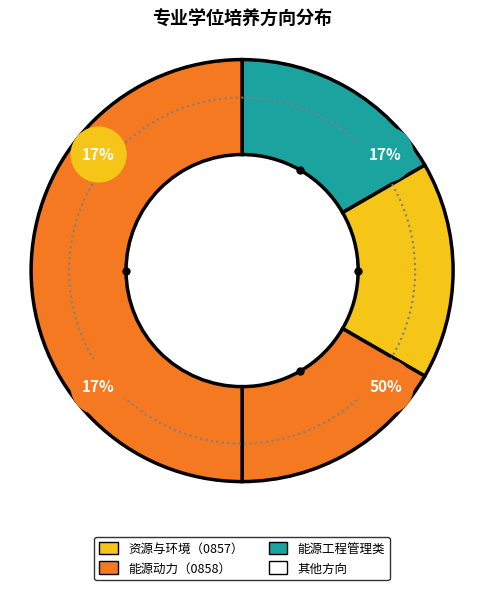

The 石油与天然气工程博士 slice represents 20% of the pie. True or false?

False